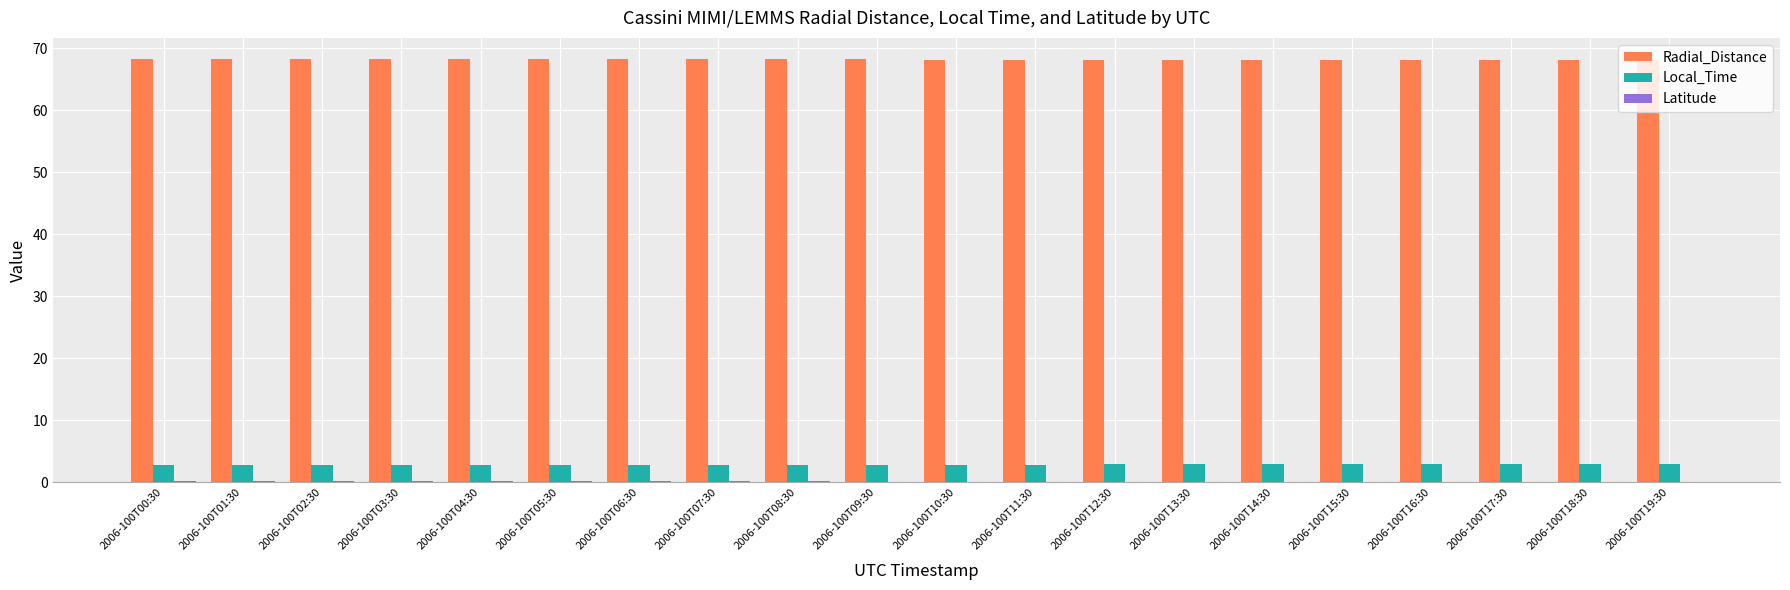

What is the total value across all series at 2006-100T03:30?

71.3